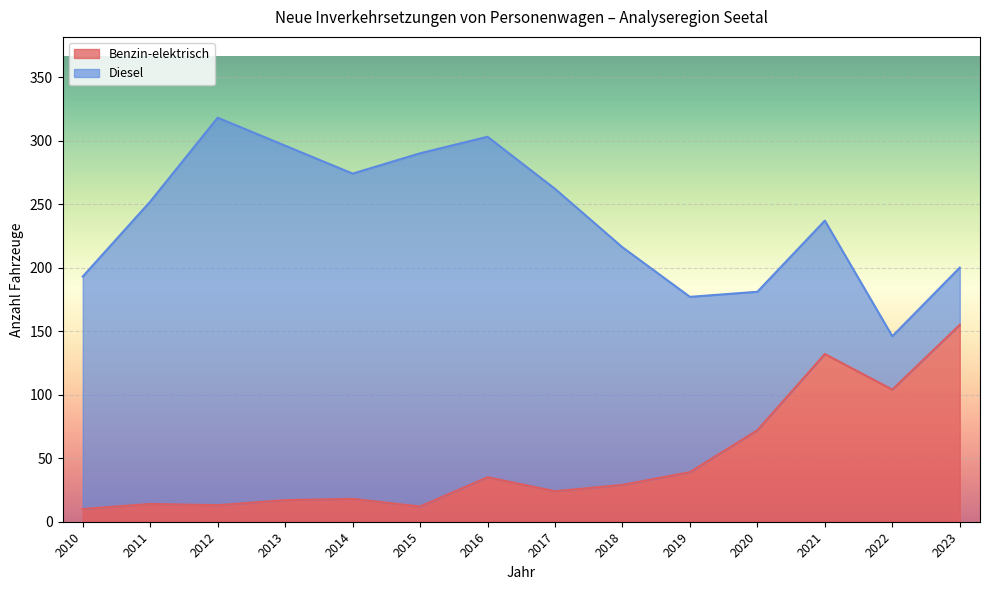

True or false: the data shows 155 at 2023.

True